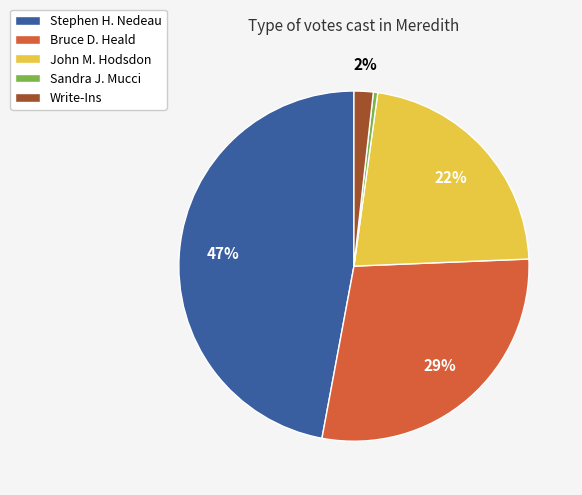

Count the number of slices in the pie.

5